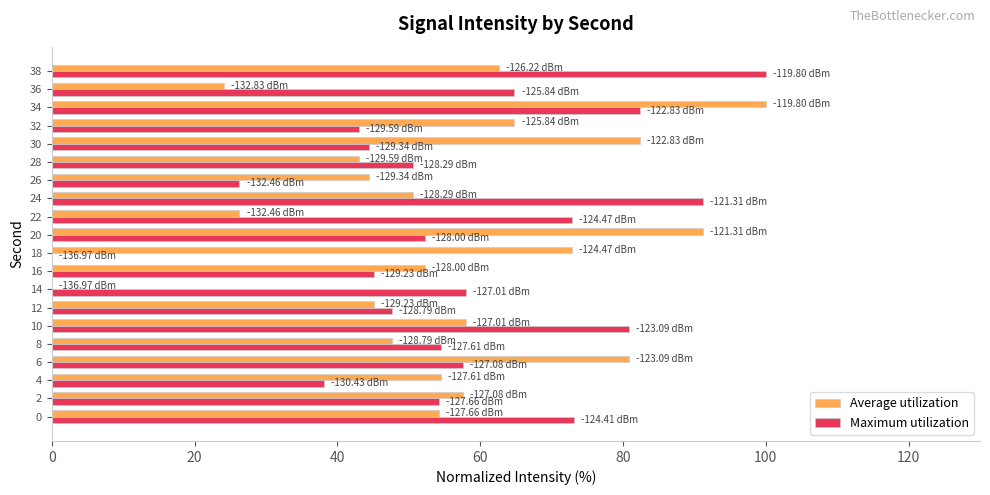

What is the highest value of the Average utilization series?

100.0